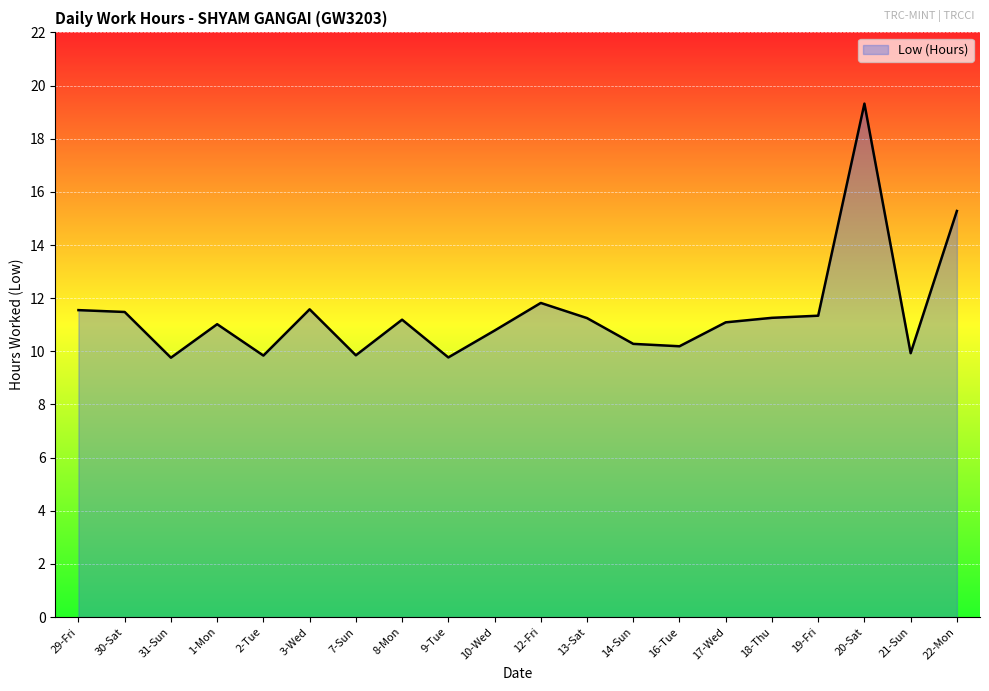

The value at 10-Wed is 10.8. True or false?

True